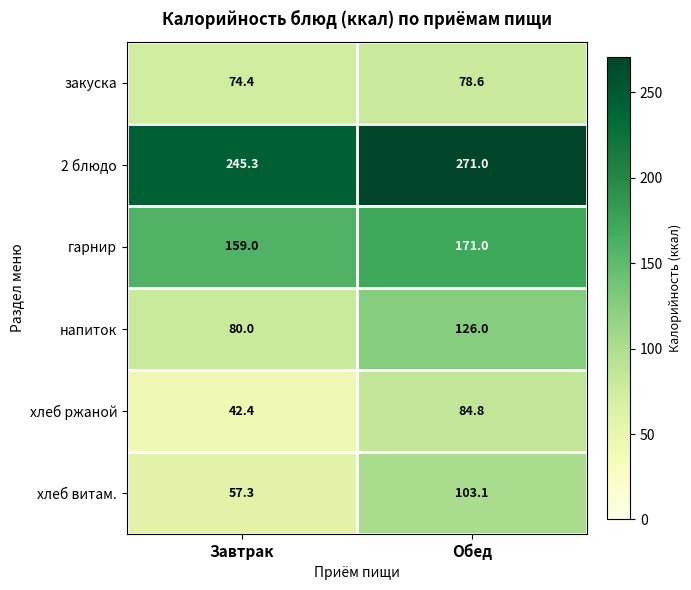

At which label is хлеб витам. closest to 80?

Завтрак